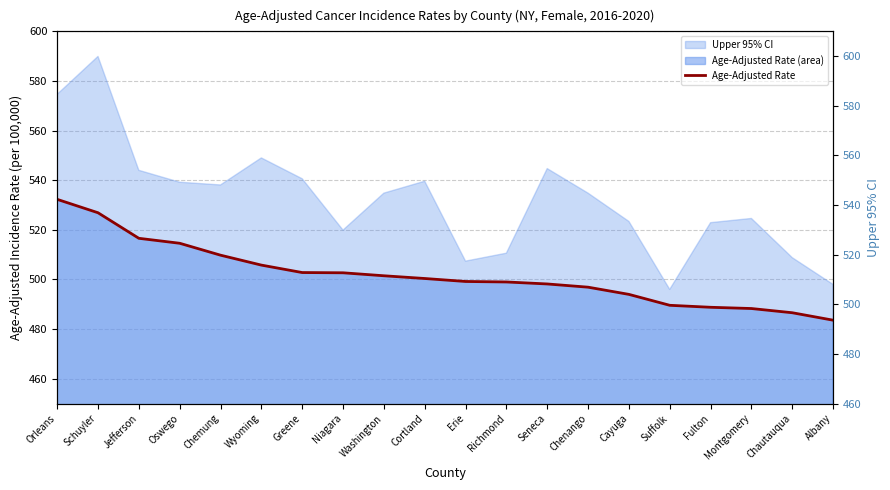

What is the label of the 14th point from the right?

Greene